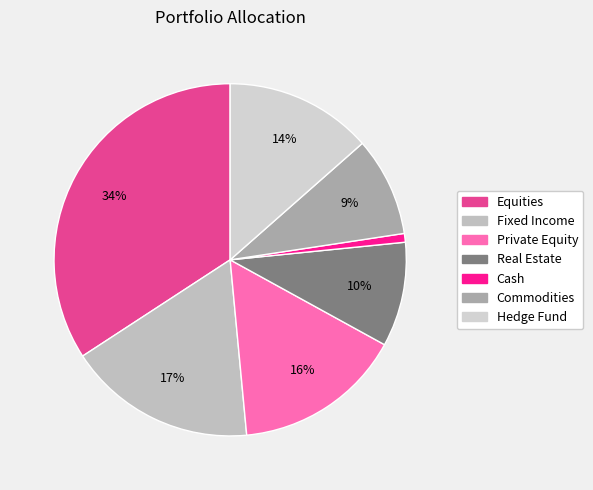

Does Hedge Fund account for over 50% of the chart?

No